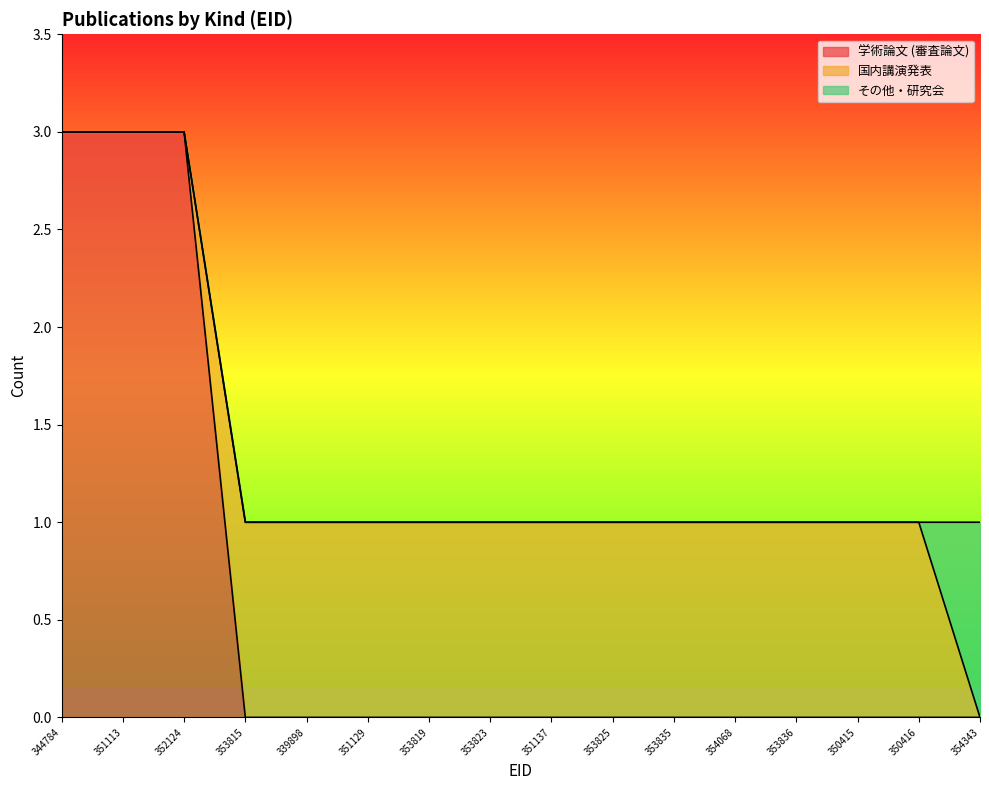

Does the chart display data point markers on the line(s)?

No